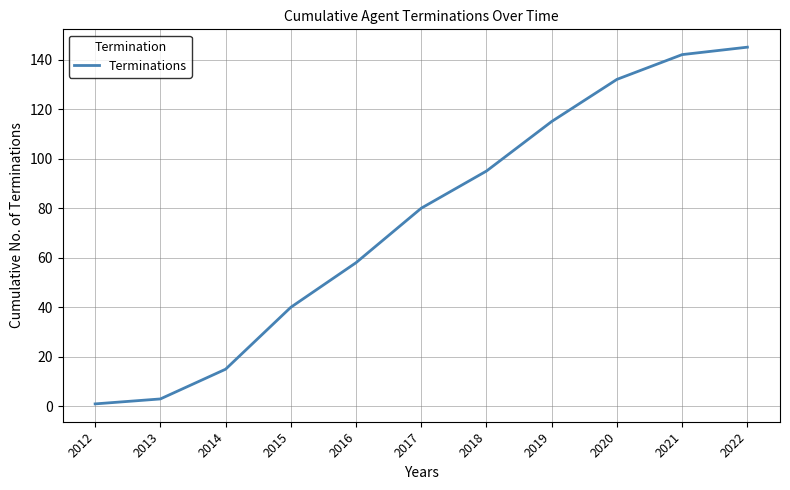

What is the greatest value displayed?

145